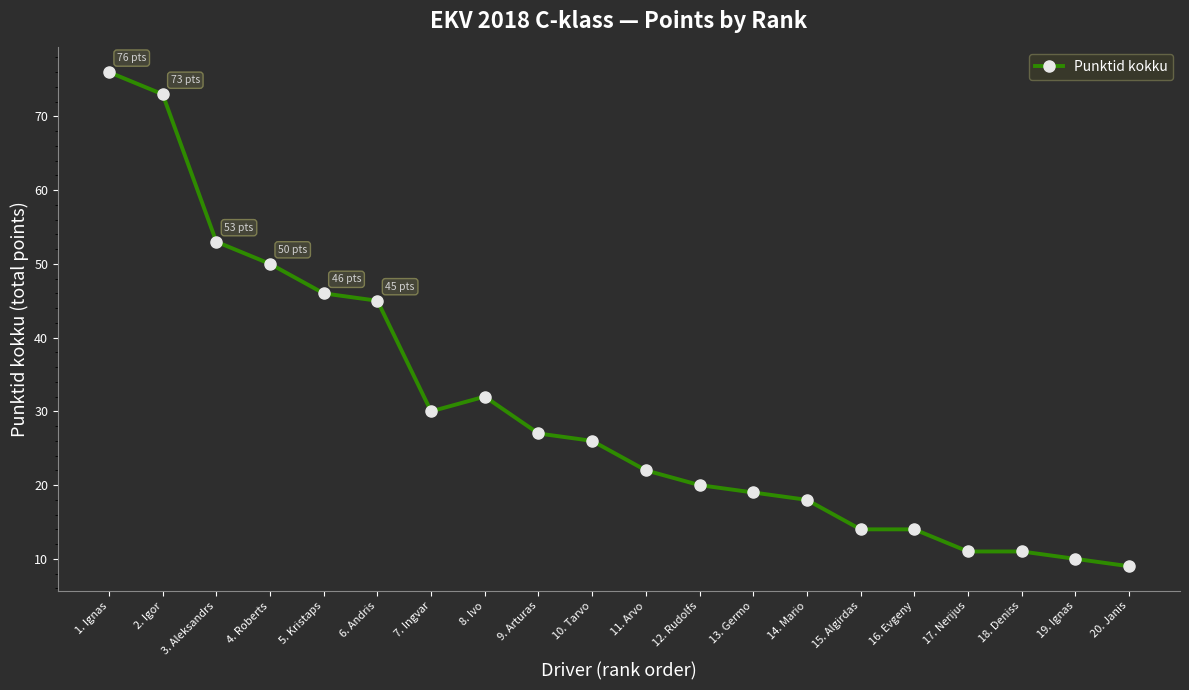

Does the chart display data point markers on the line(s)?

Yes